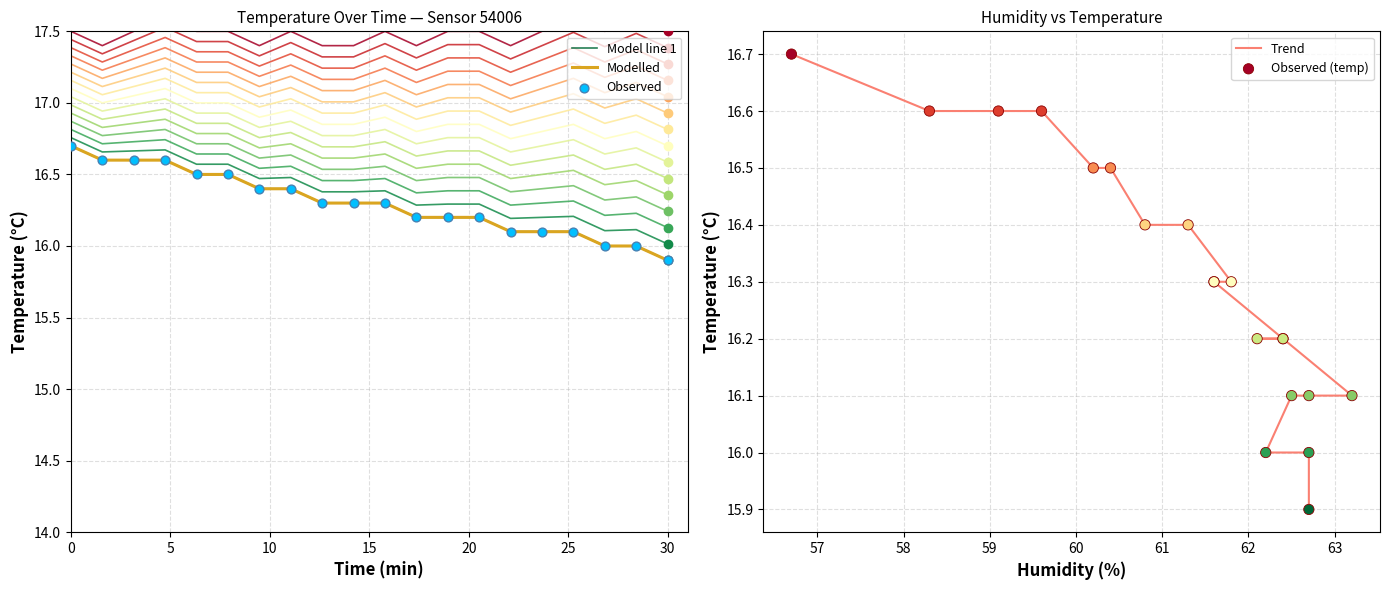

What are all the series names shown in the legend?

Model line 1, Modelled, Observed, Trend, Observed (temp)